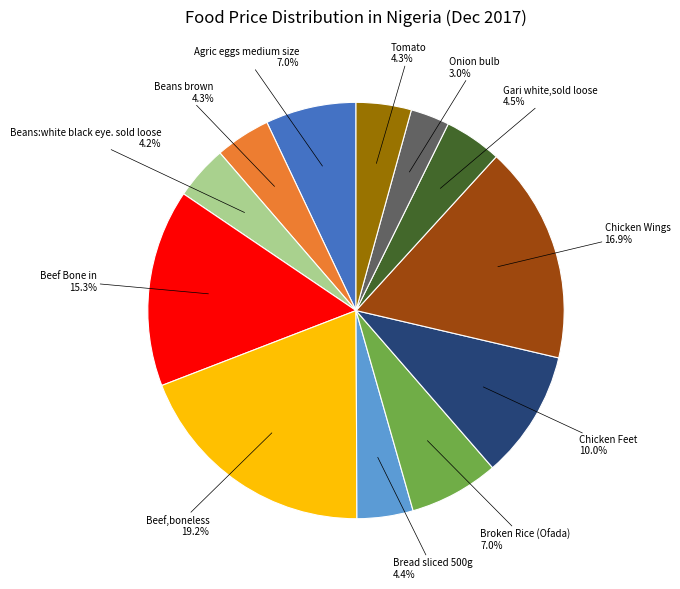

Is there a majority slice in this chart?

No